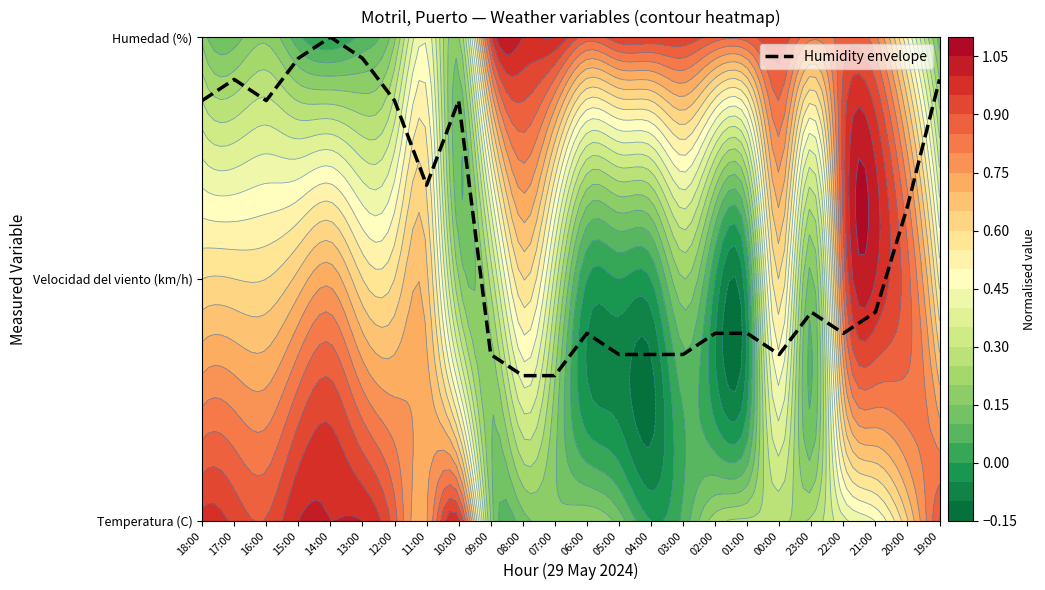

Which has a higher value, 15:00 or 18:00?

15:00